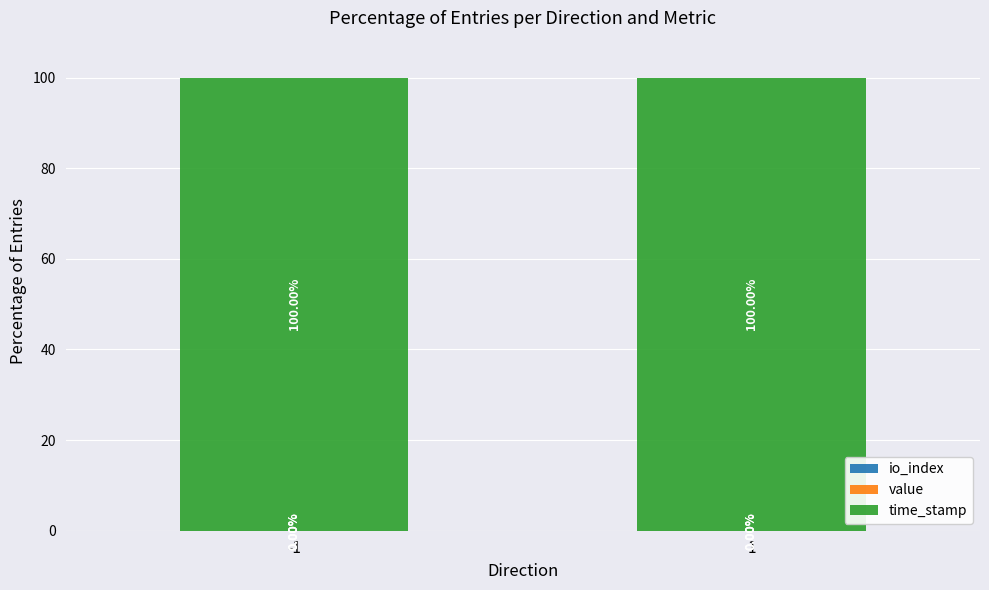

True or false: value has a value of 0.0 at 1.

False